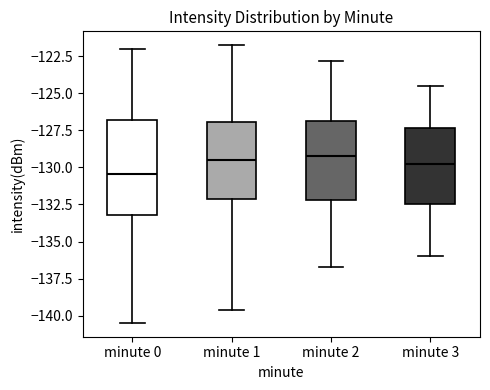

Where does the median line of the box for minute 2 sit on the y-axis? The values are not printed on the chart, so give them approximately, as read against the axis.

-129.0